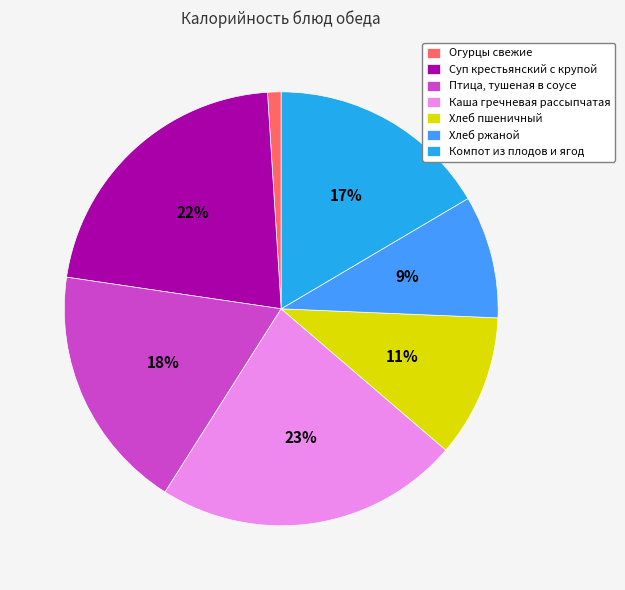

To the nearest percent, what is the average slice percentage?

14%